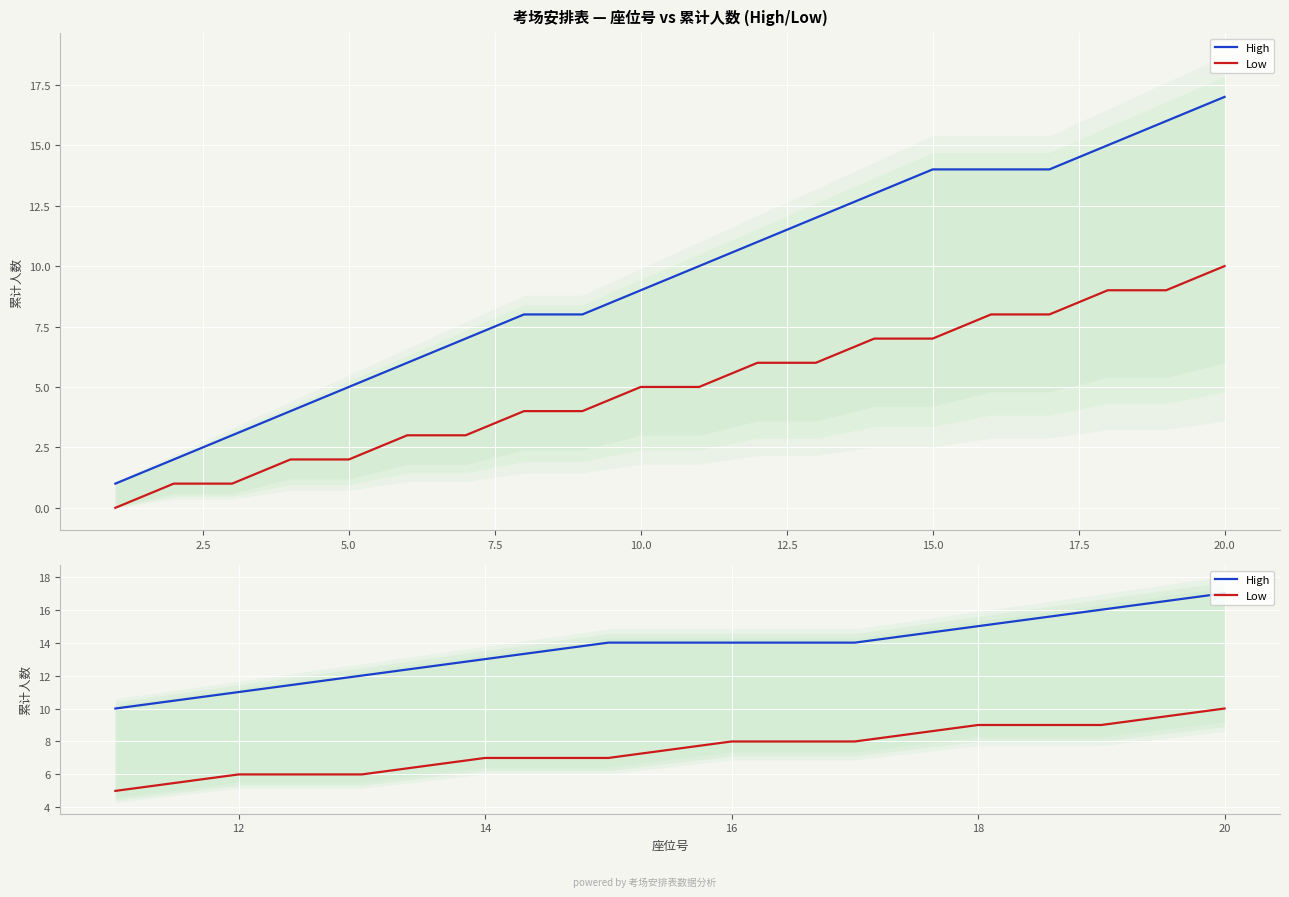

Is this an area chart (filled region under the line)?

No